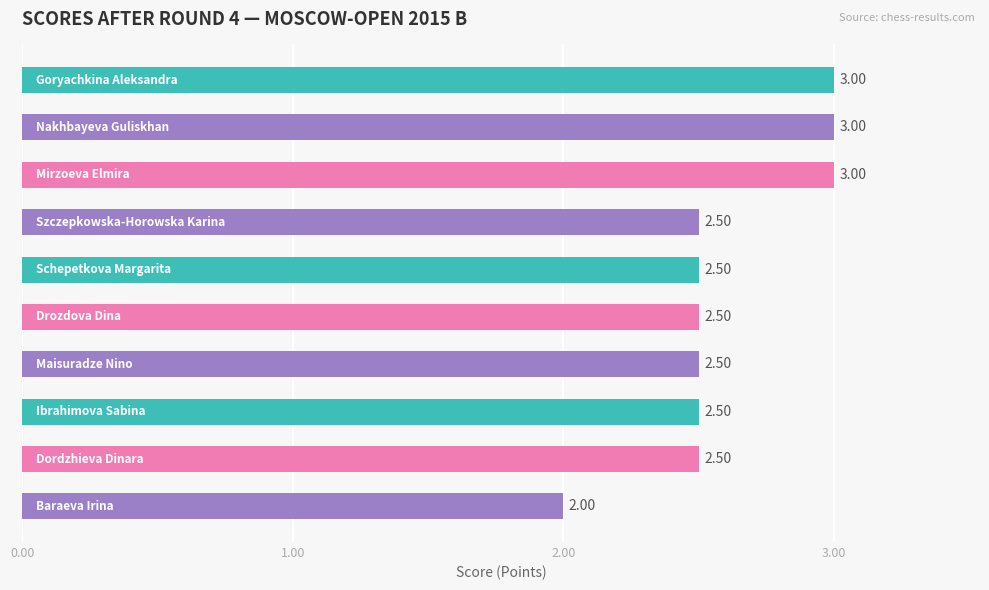

What is the average value?

2.6